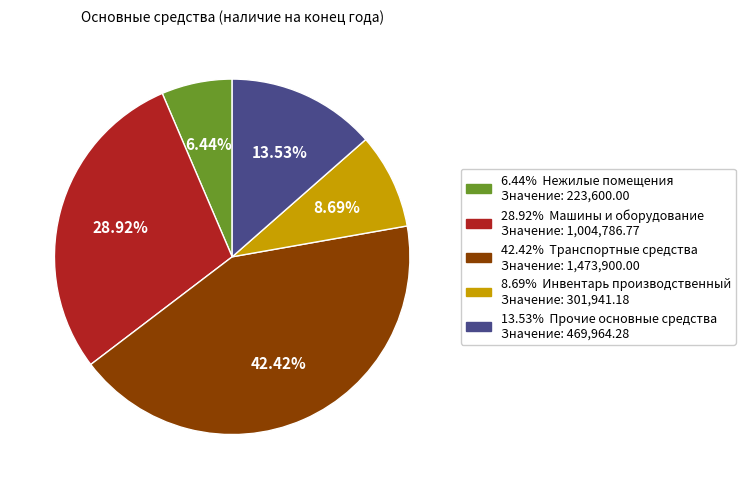

Is there any slice that represents more than half of the pie?

No